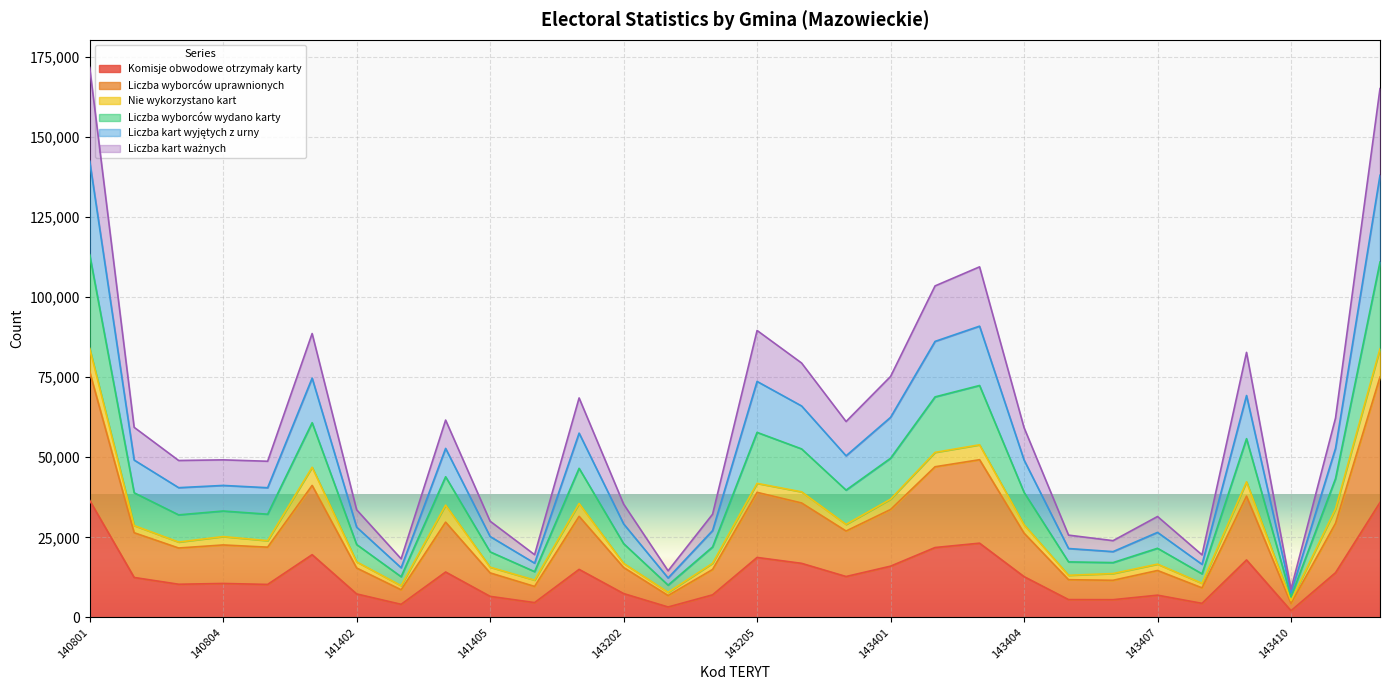

True or false: Liczba kart wyjętych z urny and Liczba wyborców uprawnionych intersect in this chart.

False